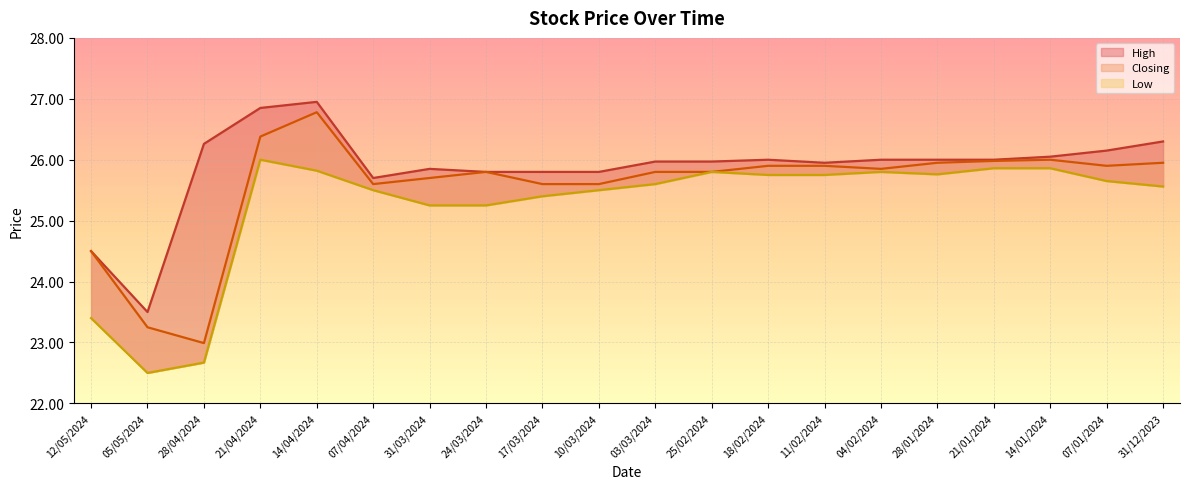

What is the difference between the second highest and minimum values in the Closing series?

3.4